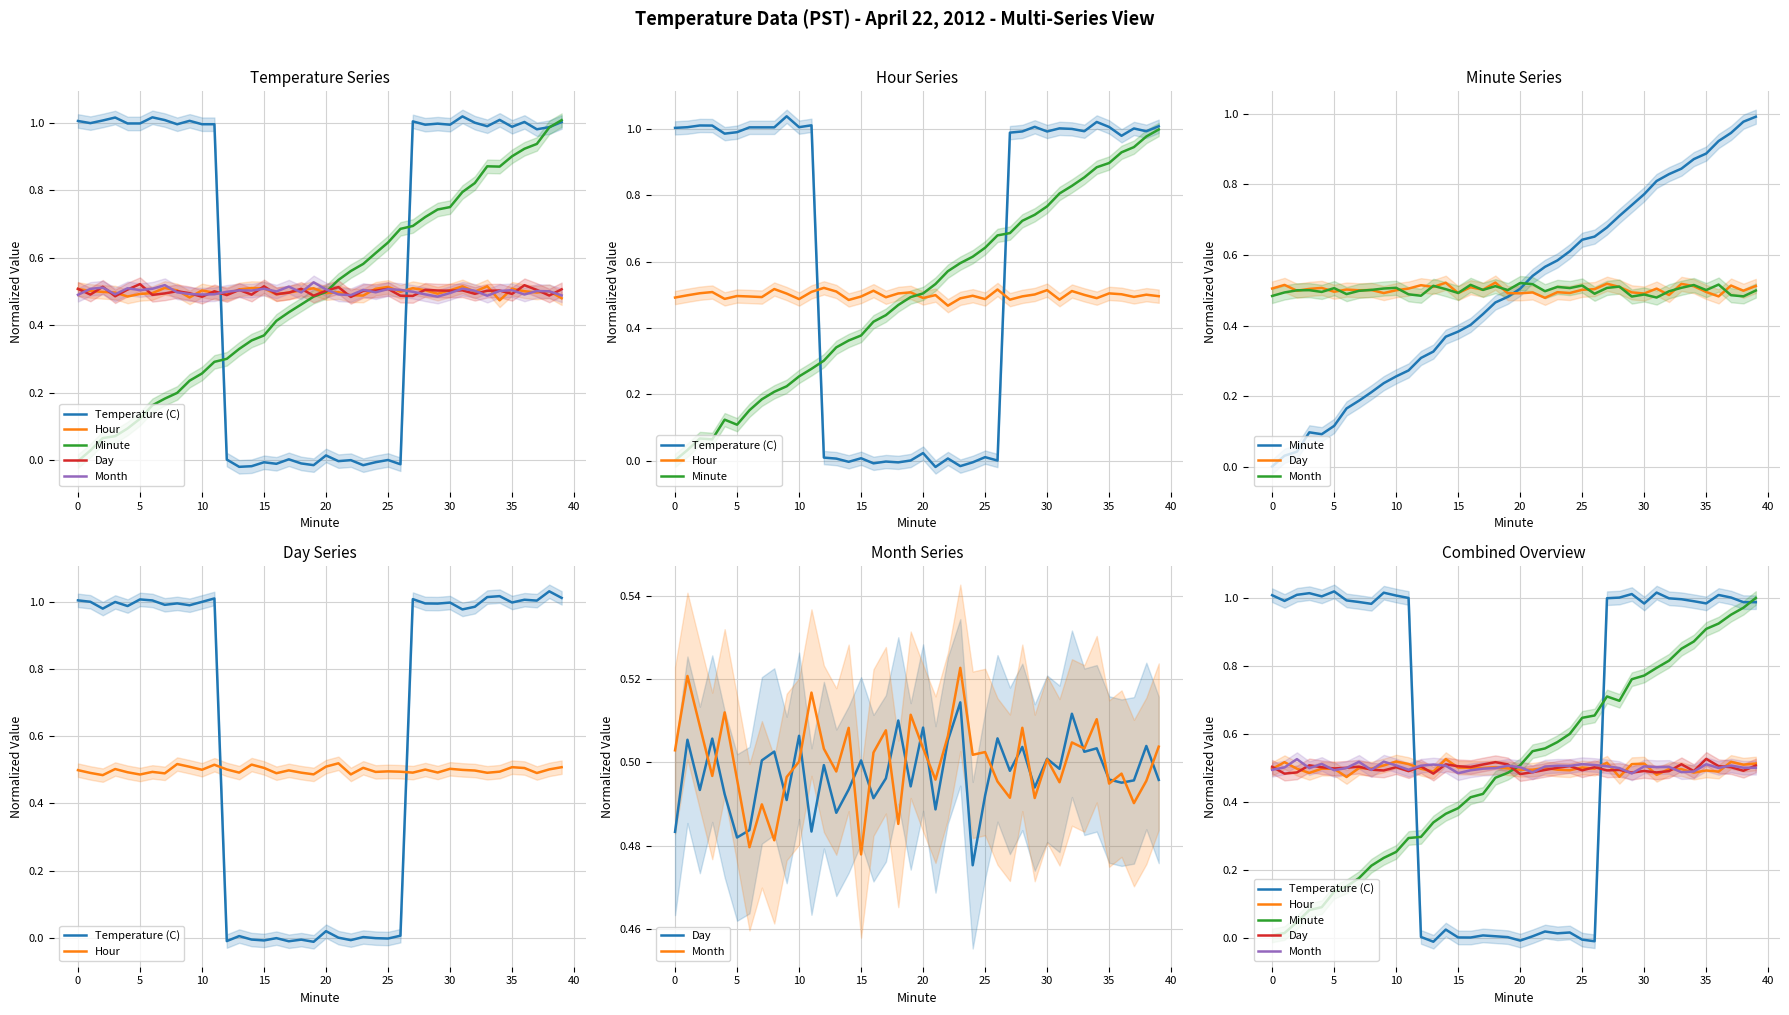

Is the value of Temperature (C) at 13 greater than the value of Day at 15?

No